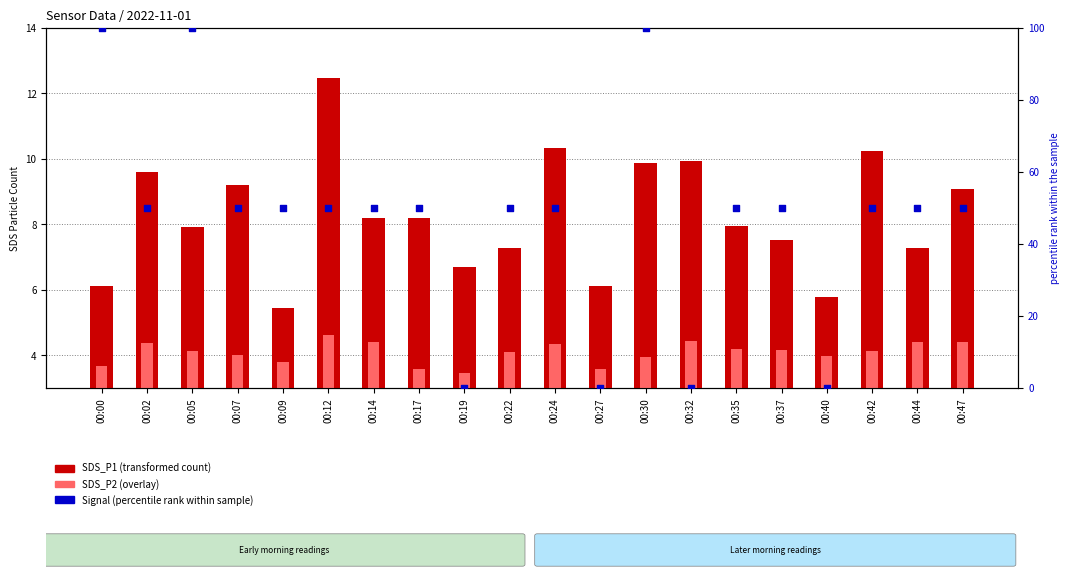

Is the value of Signal (percentile rank) at 00:40 greater than the value of SDS_P1 (transformed count) at 00:47?

No